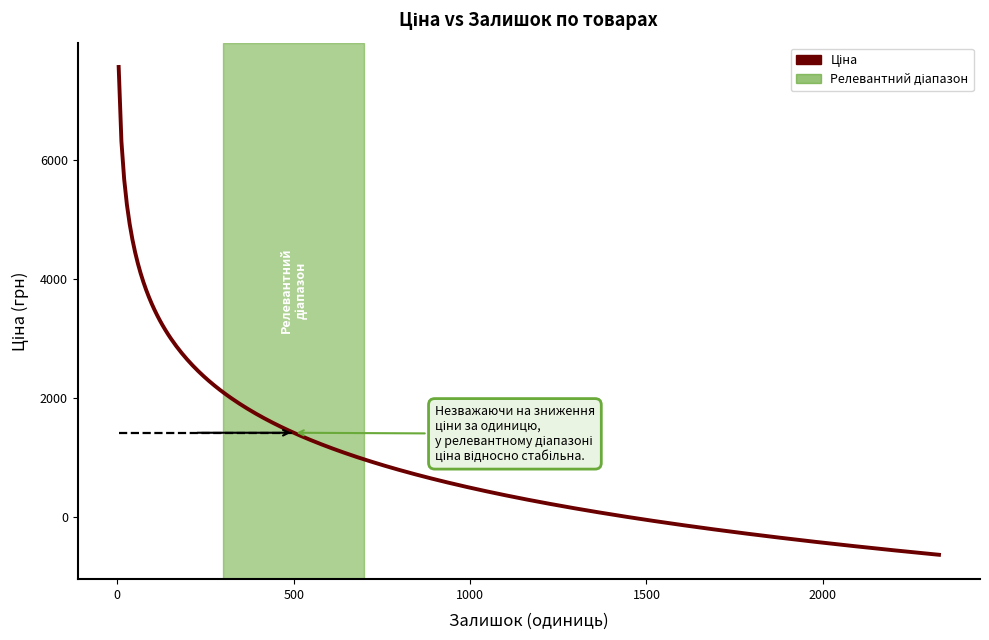

What is the difference between the maximum and minimum values?

8205.8